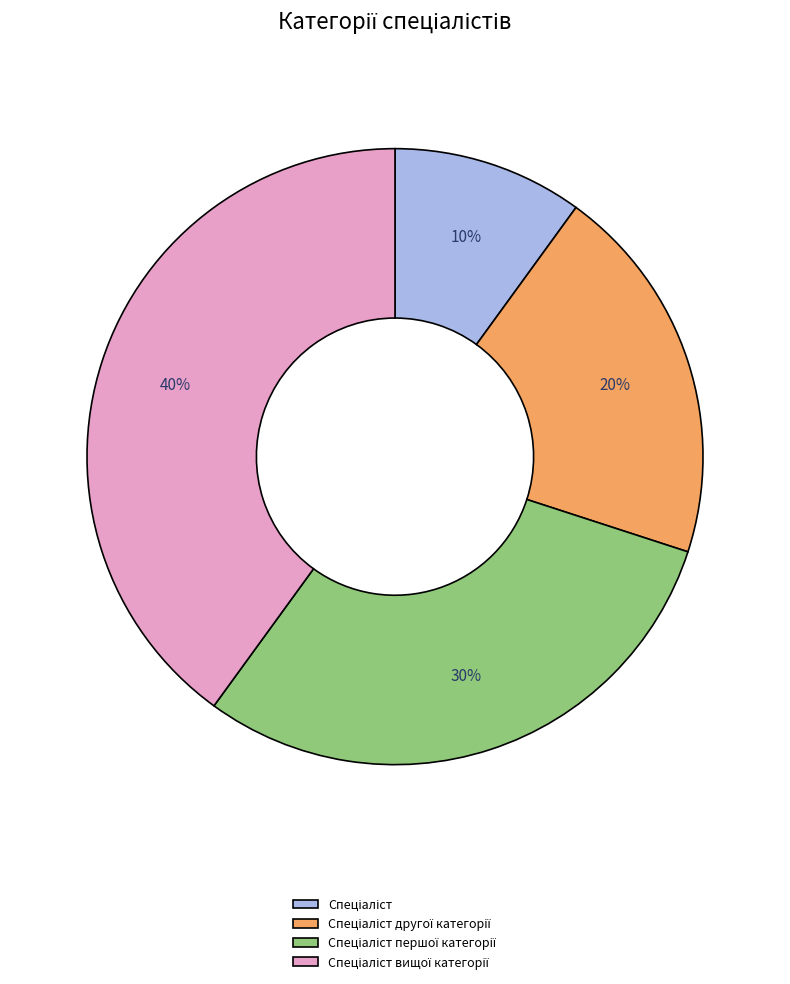

To the nearest percent, what is the difference between the largest and smallest slice percentages?

30%